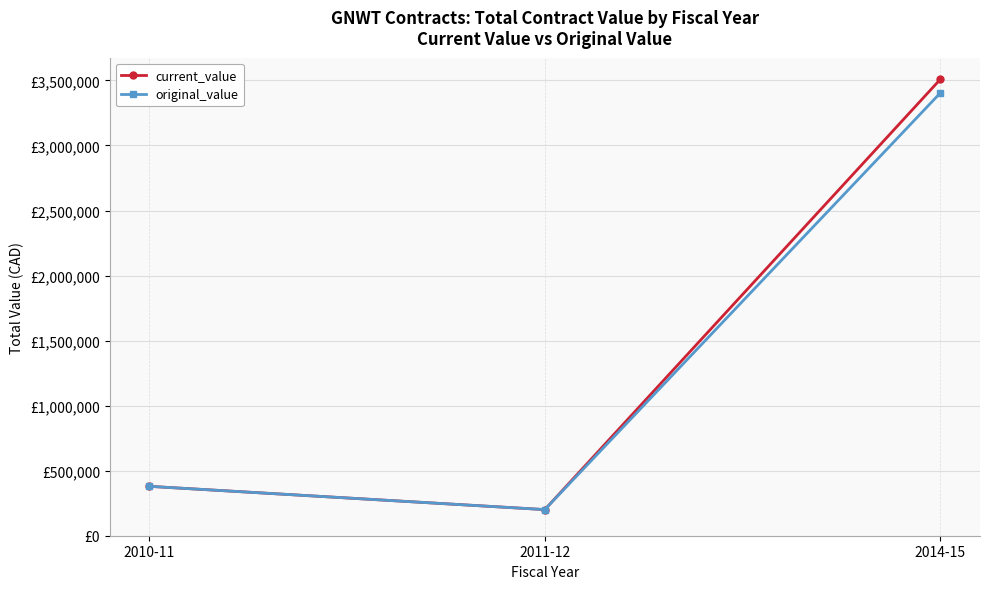

Is it true that current_value equals 305314.2 at 2011-12?

False